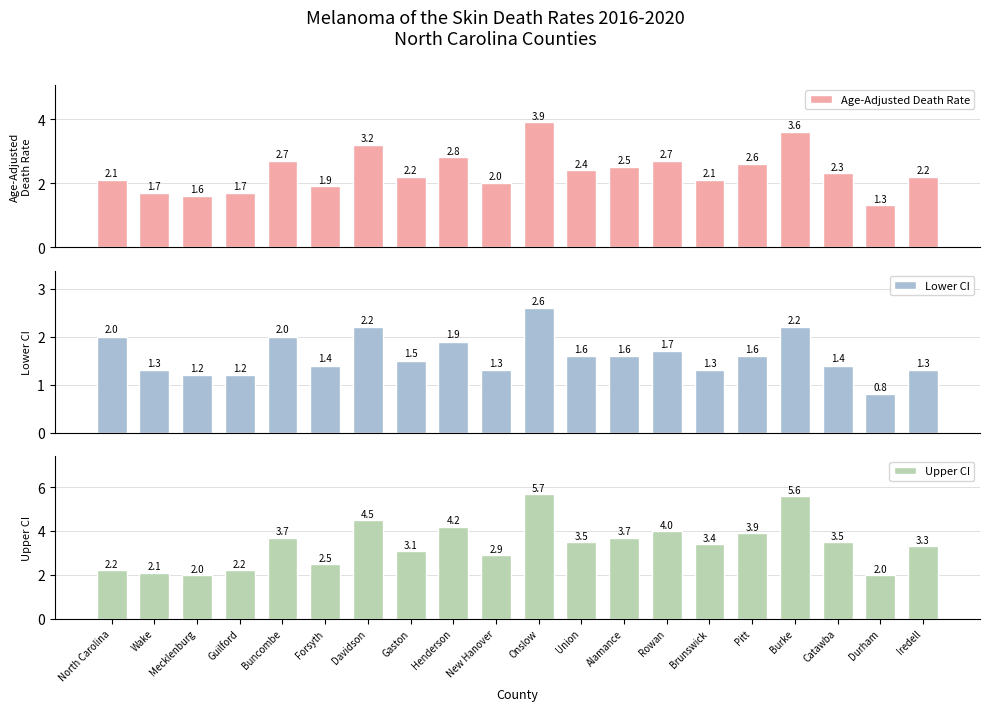

Reading left to right, list all the values displayed in this chart.

Age-Adjusted Death Rate: 2.1	1.7	1.6	1.7	2.7	1.9	3.2	2.2	2.8	2.0	3.9	2.4	2.5	2.7	2.1	2.6	3.6	2.3	1.3	2.2
Lower CI: 2.0	1.3	1.2	1.2	2.0	1.4	2.2	1.5	1.9	1.3	2.6	1.6	1.6	1.7	1.3	1.6	2.2	1.4	0.8	1.3
Upper CI: 2.2	2.1	2.0	2.2	3.7	2.5	4.5	3.1	4.2	2.9	5.7	3.5	3.7	4.0	3.4	3.9	5.6	3.5	2.0	3.3